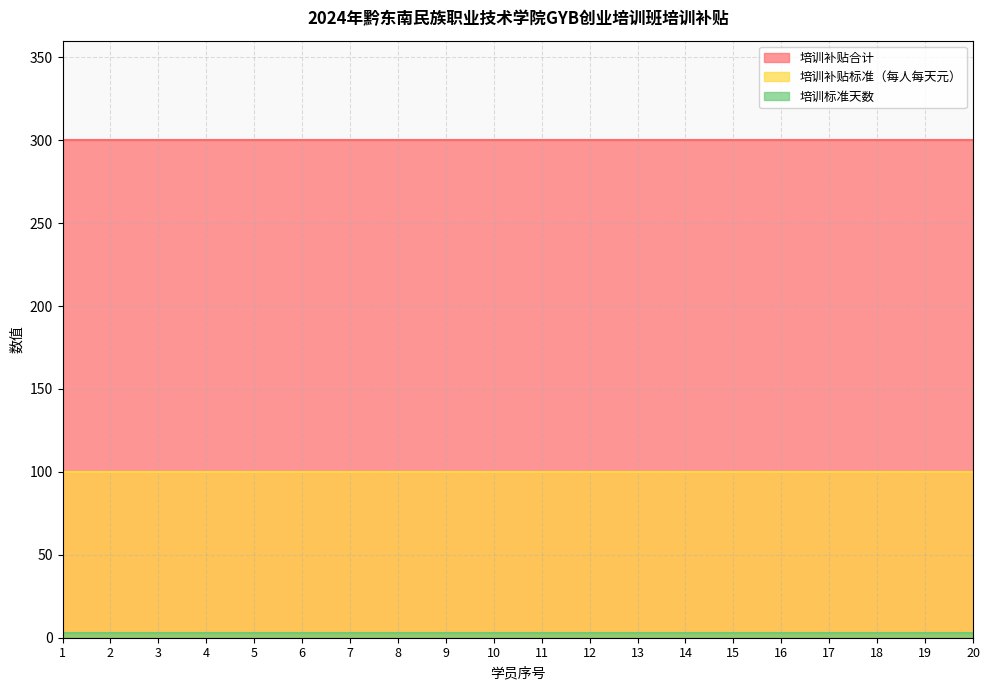

At which category is the sum across all series the highest?

1